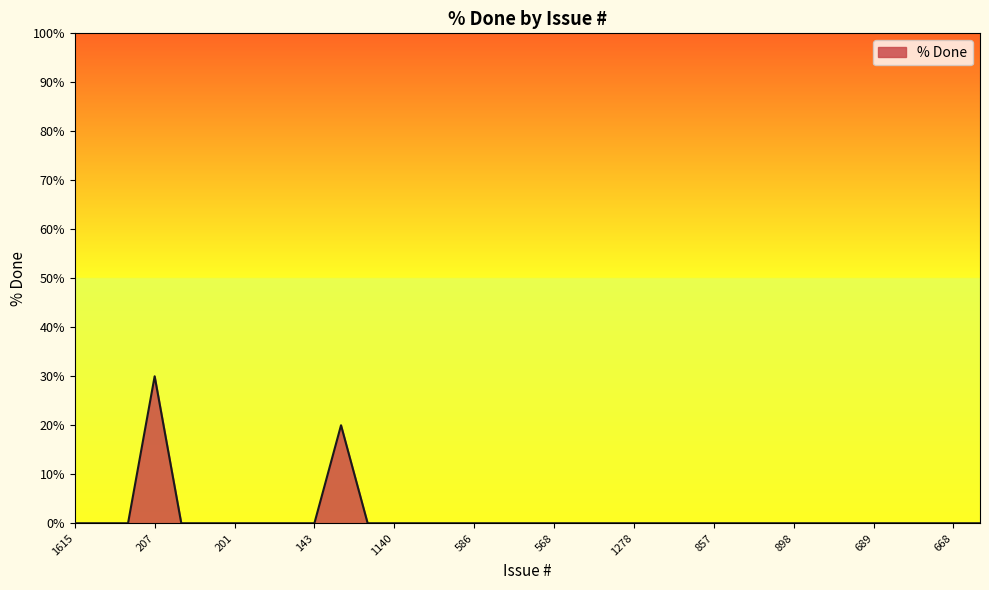

What is the greatest value displayed?

30